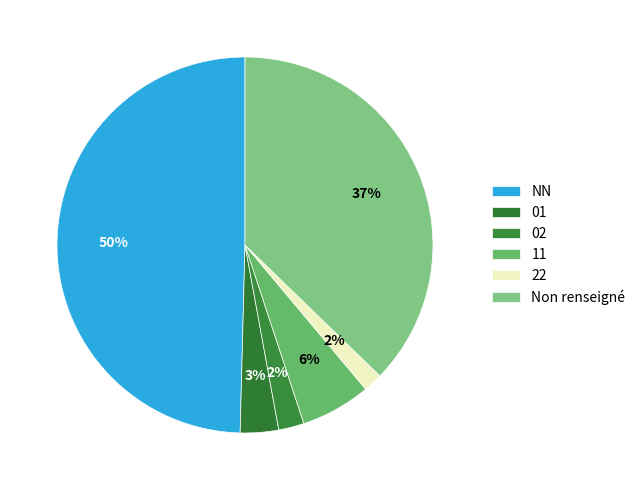

Count the number of slices in the pie.

6